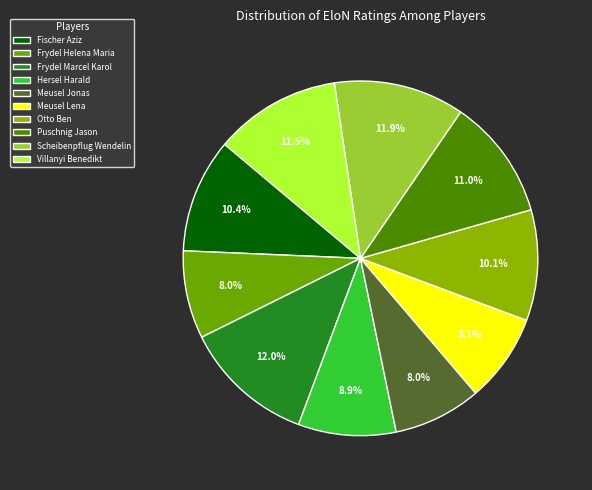

To the nearest percent, what is the difference between the Hersel Harald and Frydel Helena Maria slice percentages?

1%